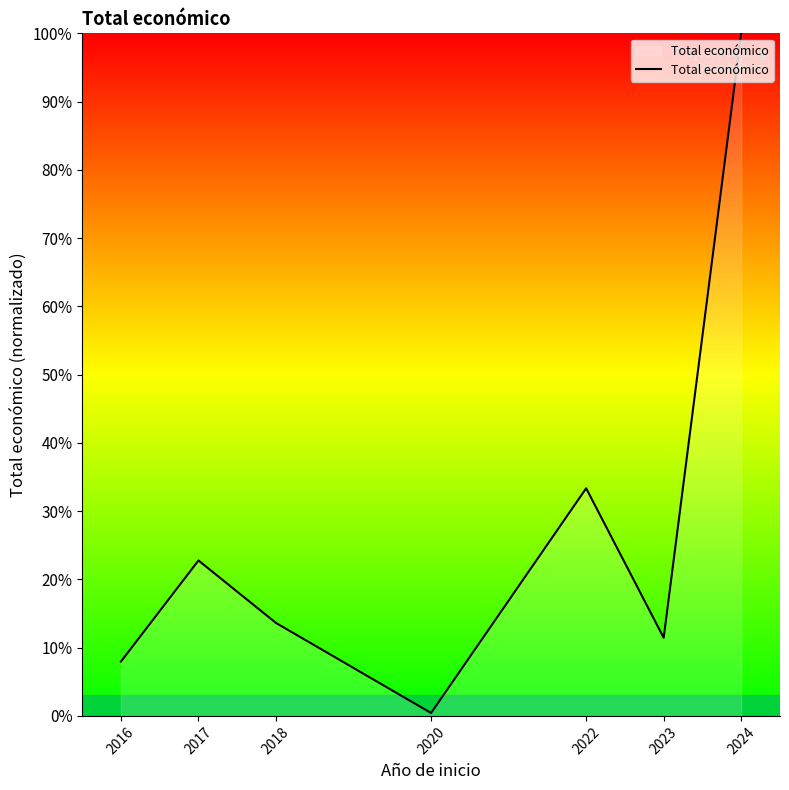

What is the change in value from 2018 to 2020?

-13.2